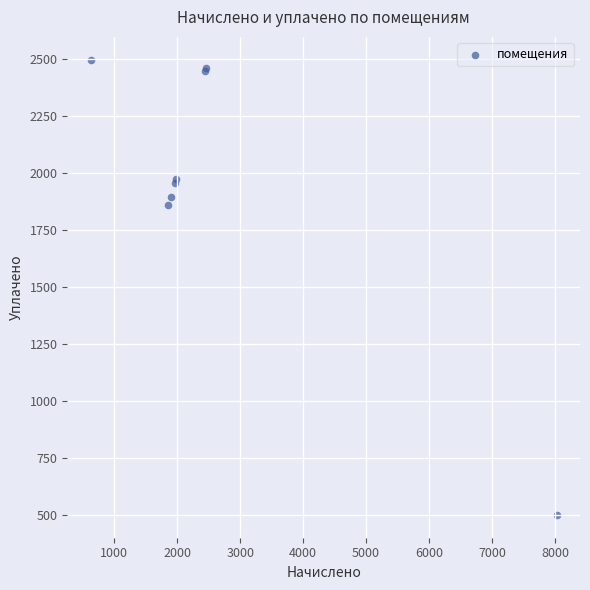

What Y value in the scatter plot is closest to 1498?

1858.7